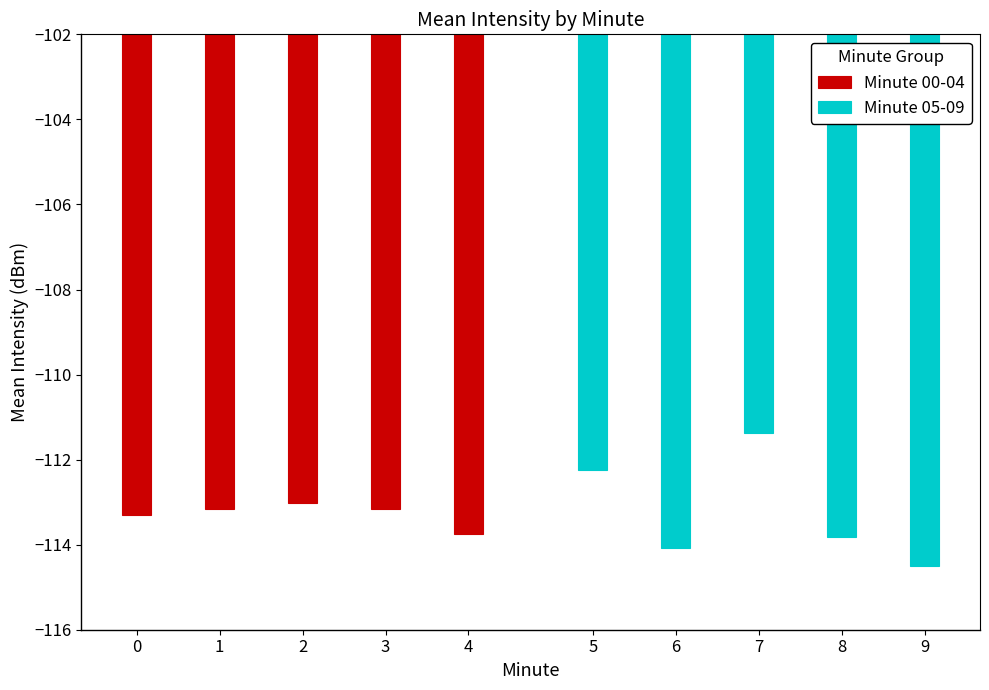

The value of Minute 00-04 at 3 is -52.8. True or false?

False